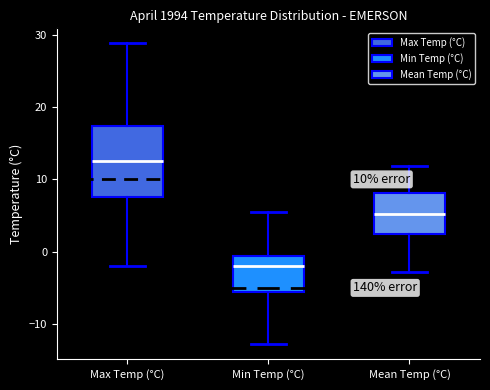

Comparing the boxes themselves (not the whiskers), which one is the tallest?

Max Temp (°C)